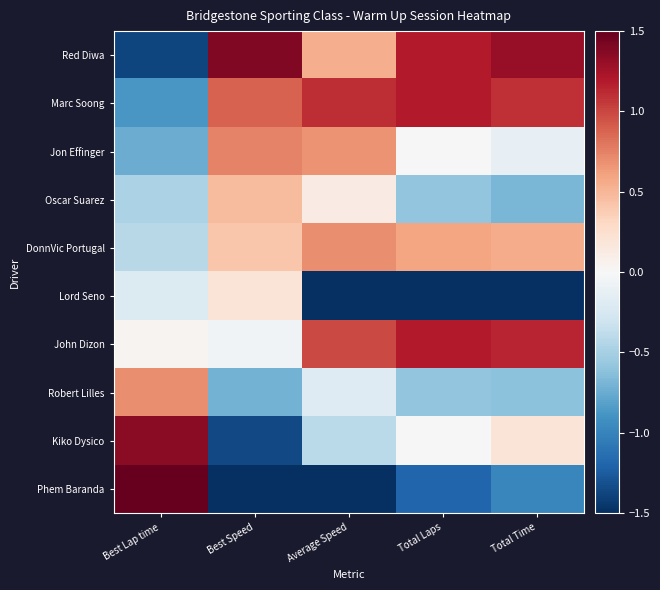

At how many categories does at least one series exceed 0?

5